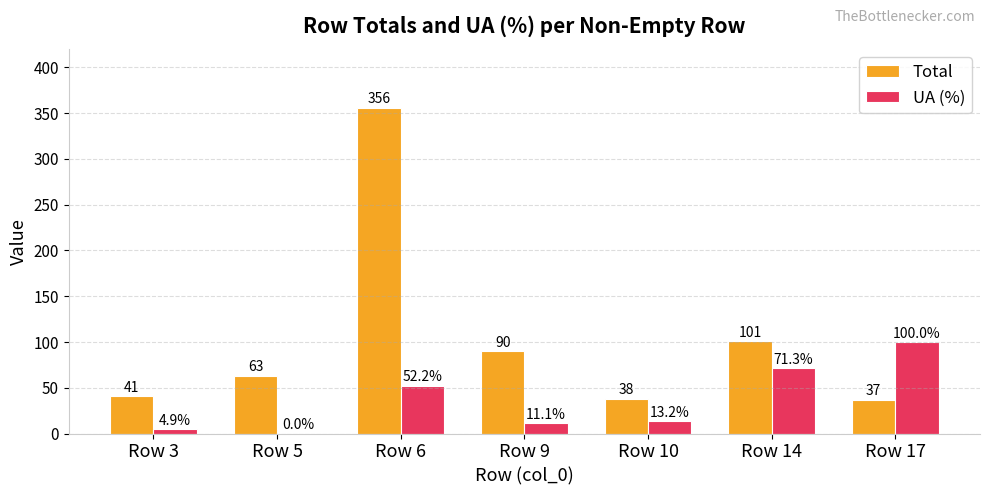

Is it true that Total equals 121.1 at Row 9?

False